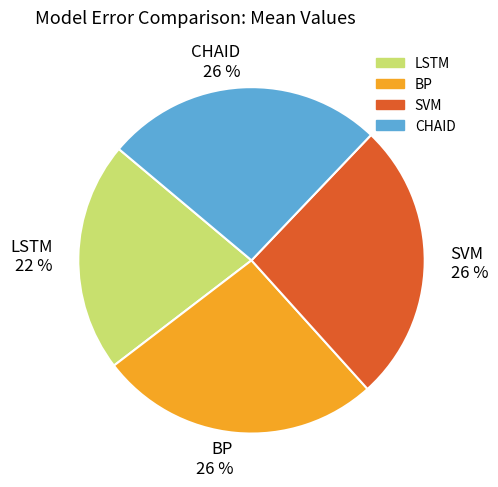

How many segments does this pie chart have?

4